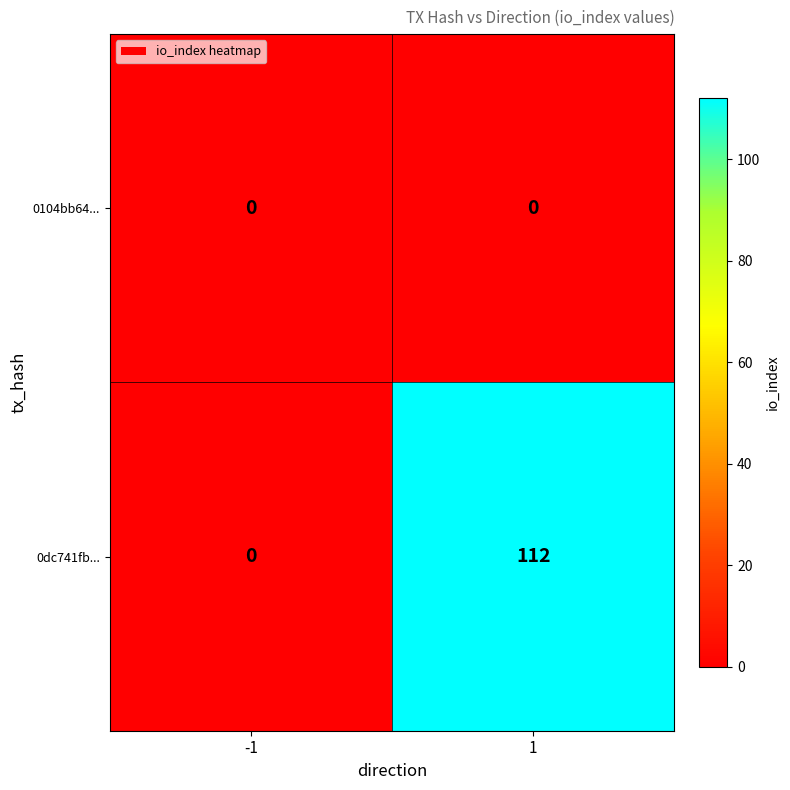

What is the total value across all series at 1?

112